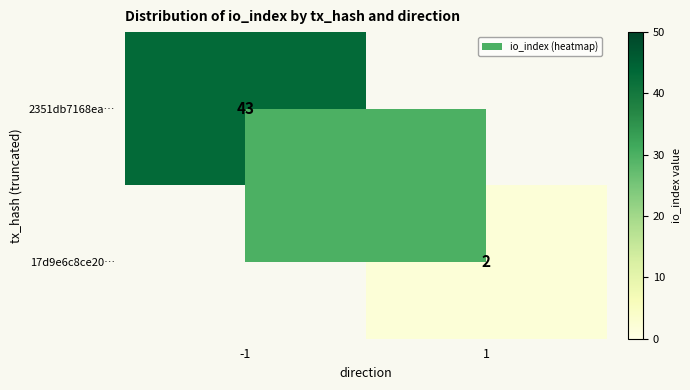

Is it true that 17d9e6c8ce20… equals 3 at 1?

False